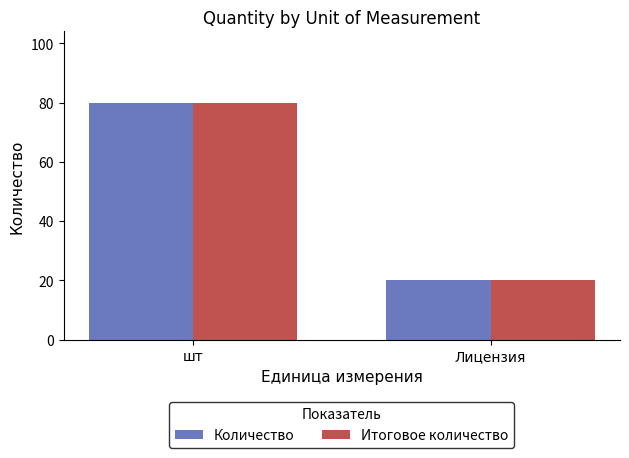

What is the maximum value for Количество?

80